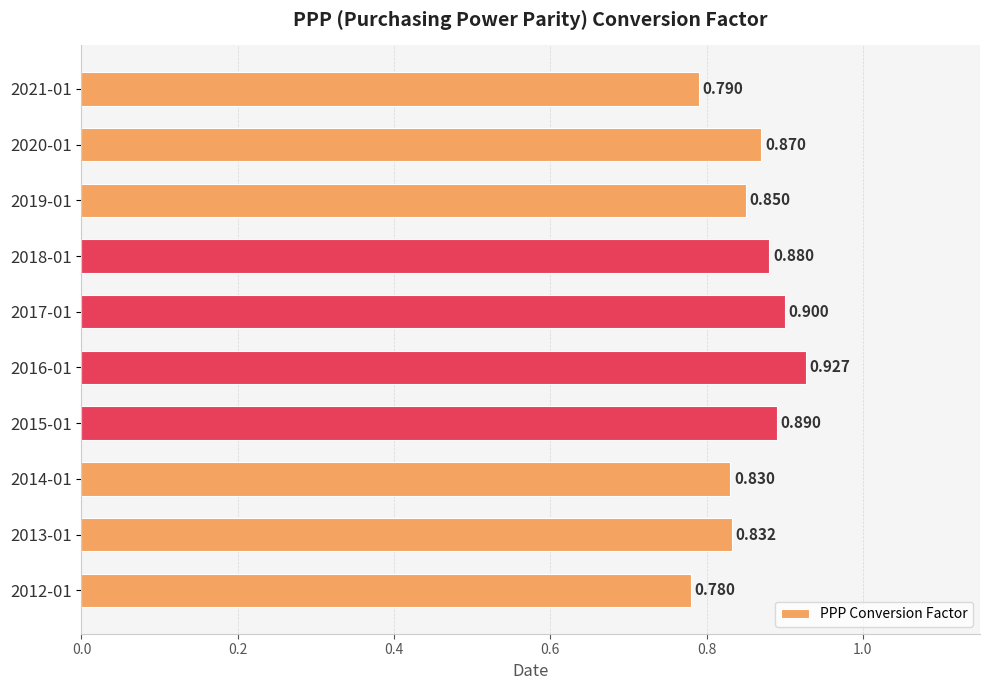

How many bars are there in total?

10